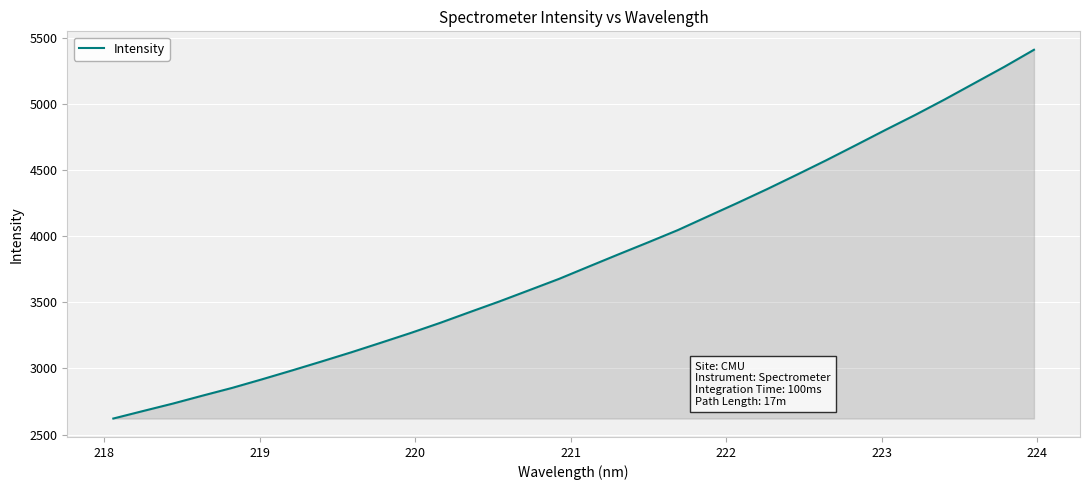

What is the maximum value shown in the chart?

5408.8